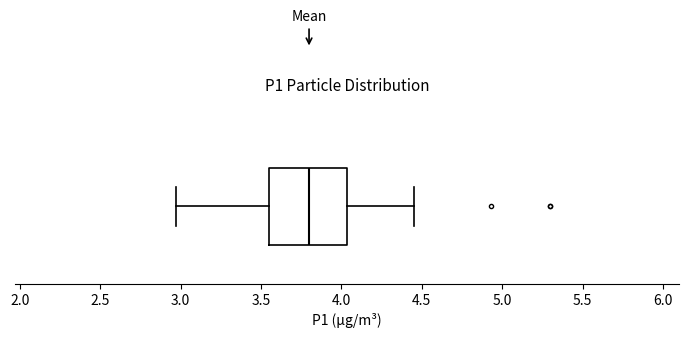

Transcribe this box plot: give where the median line is, the range the box spans, and where the two whiskers end, as read against the x-axis. The values are not printed on the chart, so give them approximately, as read against the axis.

median 3.80, box 3.55 to 4.05, whiskers 2.95 to 4.45